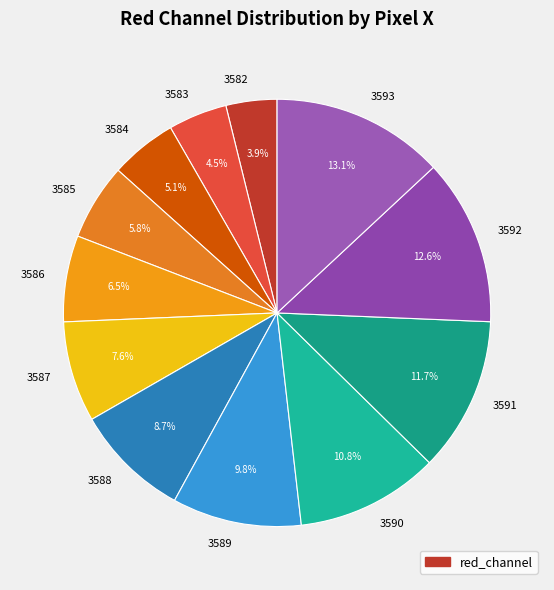

Does 3588 account for over 50% of the chart?

No